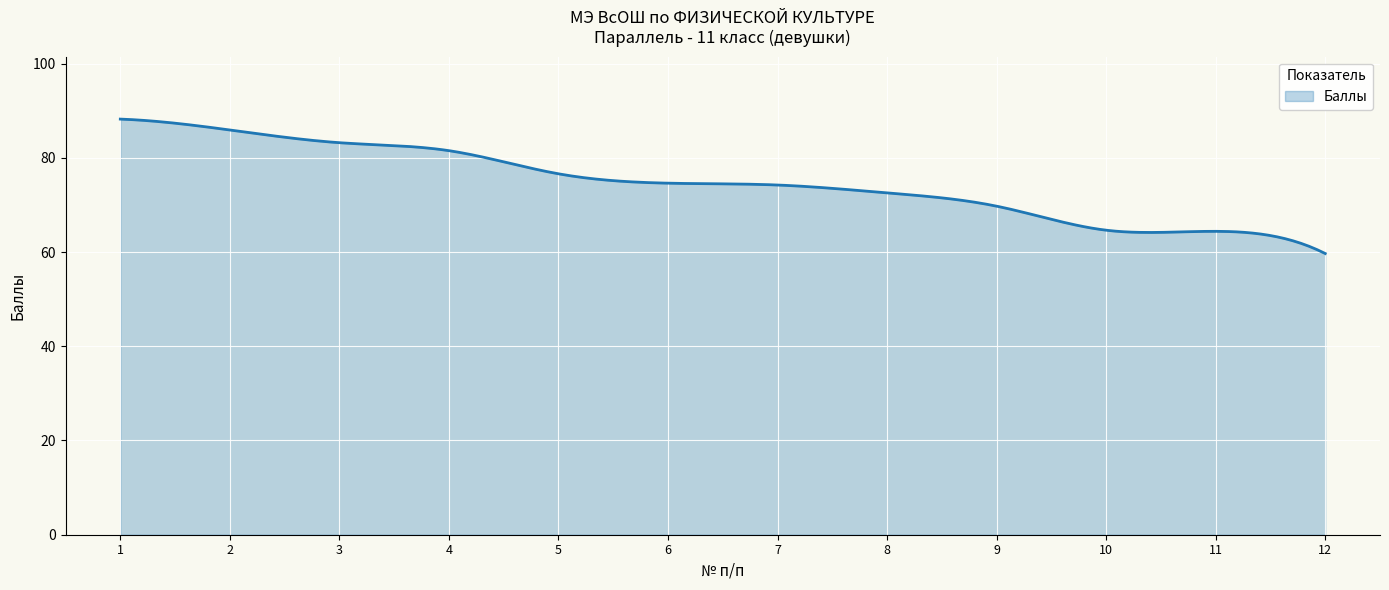

What is the difference between the maximum and minimum values?

28.5